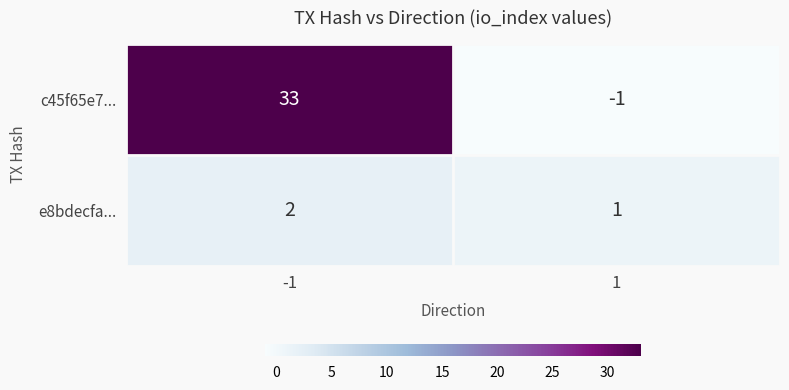

What is the sum of all c45f65e7... values?

32